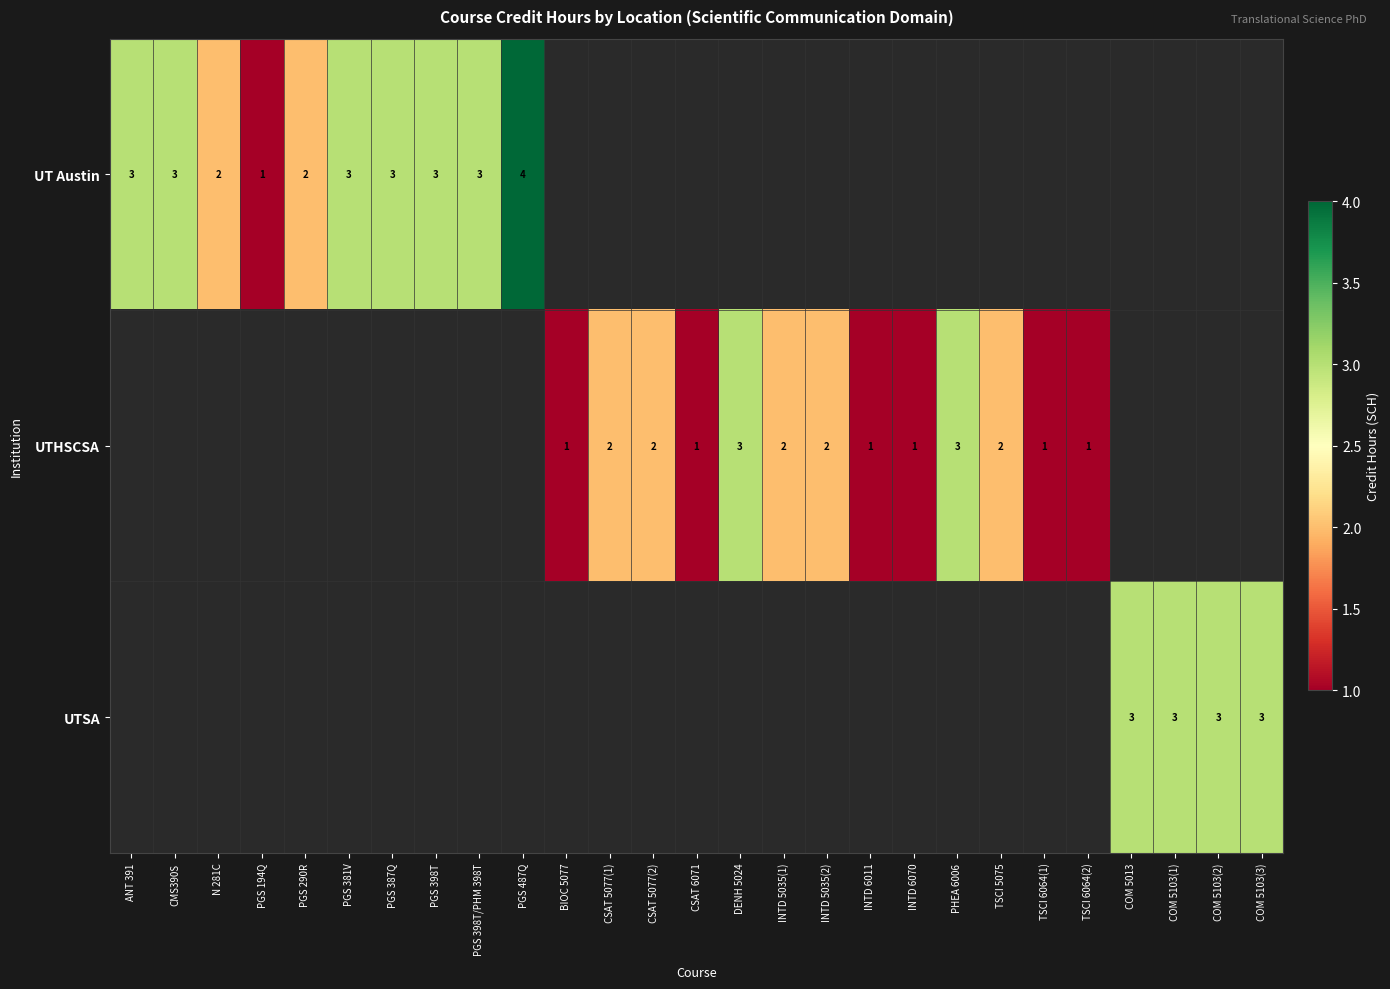

What is the sum of the UT Austin values at PGS 381V and CMS390S?

6